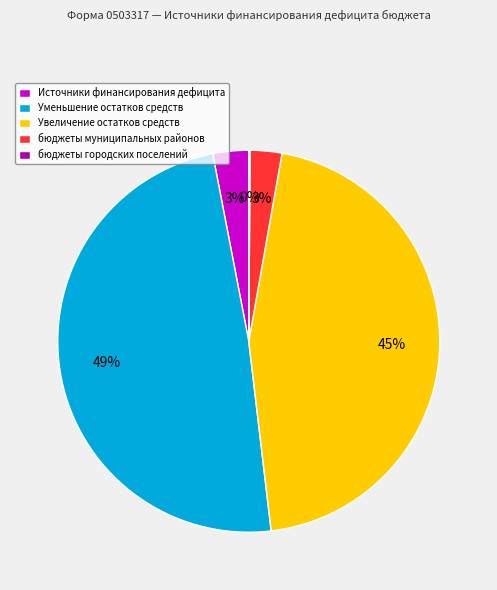

To the nearest percent, what is the difference between the Увеличение остатков средств and Источники финансирования дефицита slice percentages?

42%